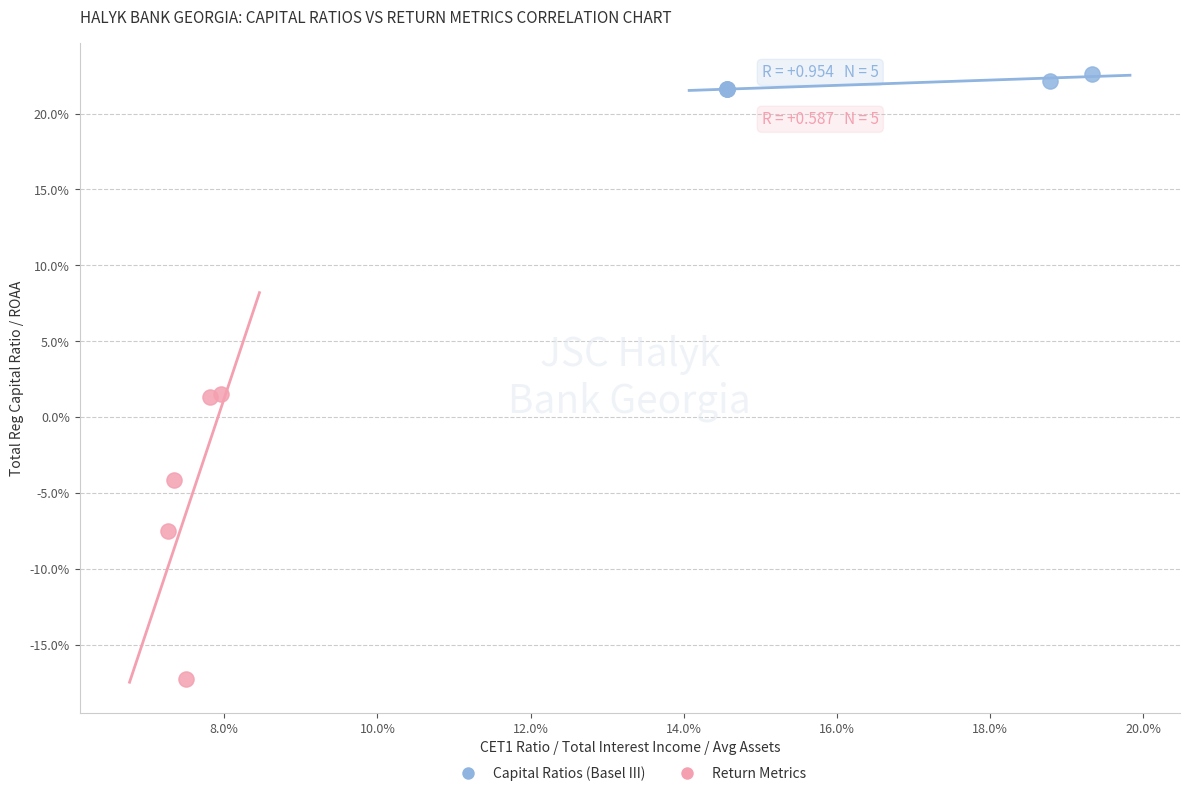

Which series has the largest Y range (max minus min)?

Return Metrics